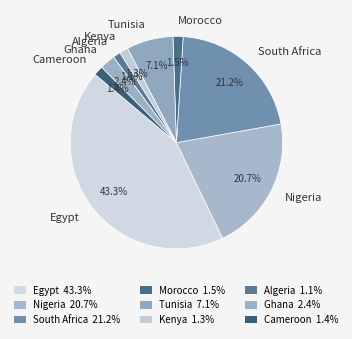

To the nearest percent, what is the combined percentage of Tunisia and Ghana?

9%